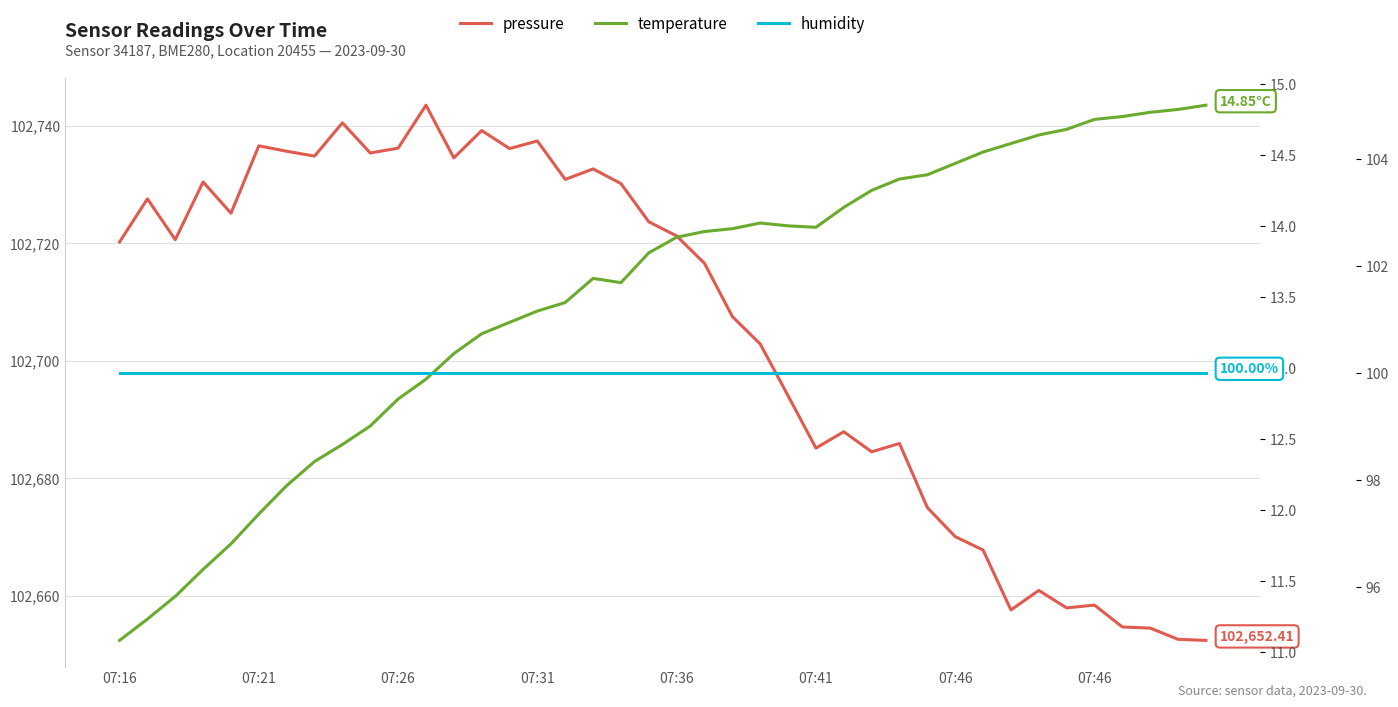

What is the spread (max minus min) of values at 24?

102680.0